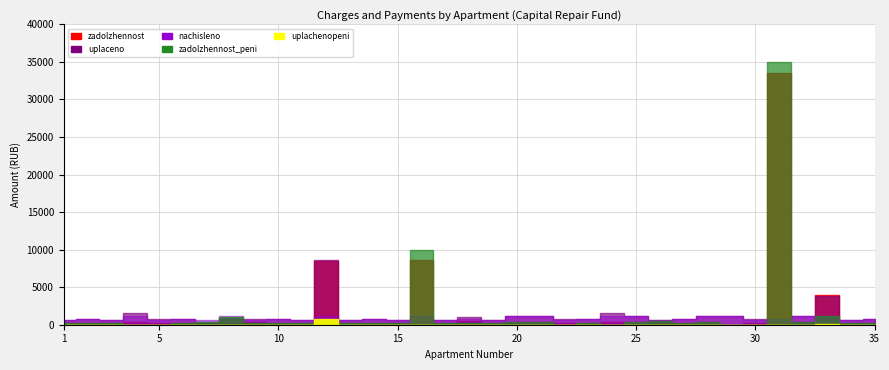

Which series has the largest range (max minus min)?

zadolzhennost_peni